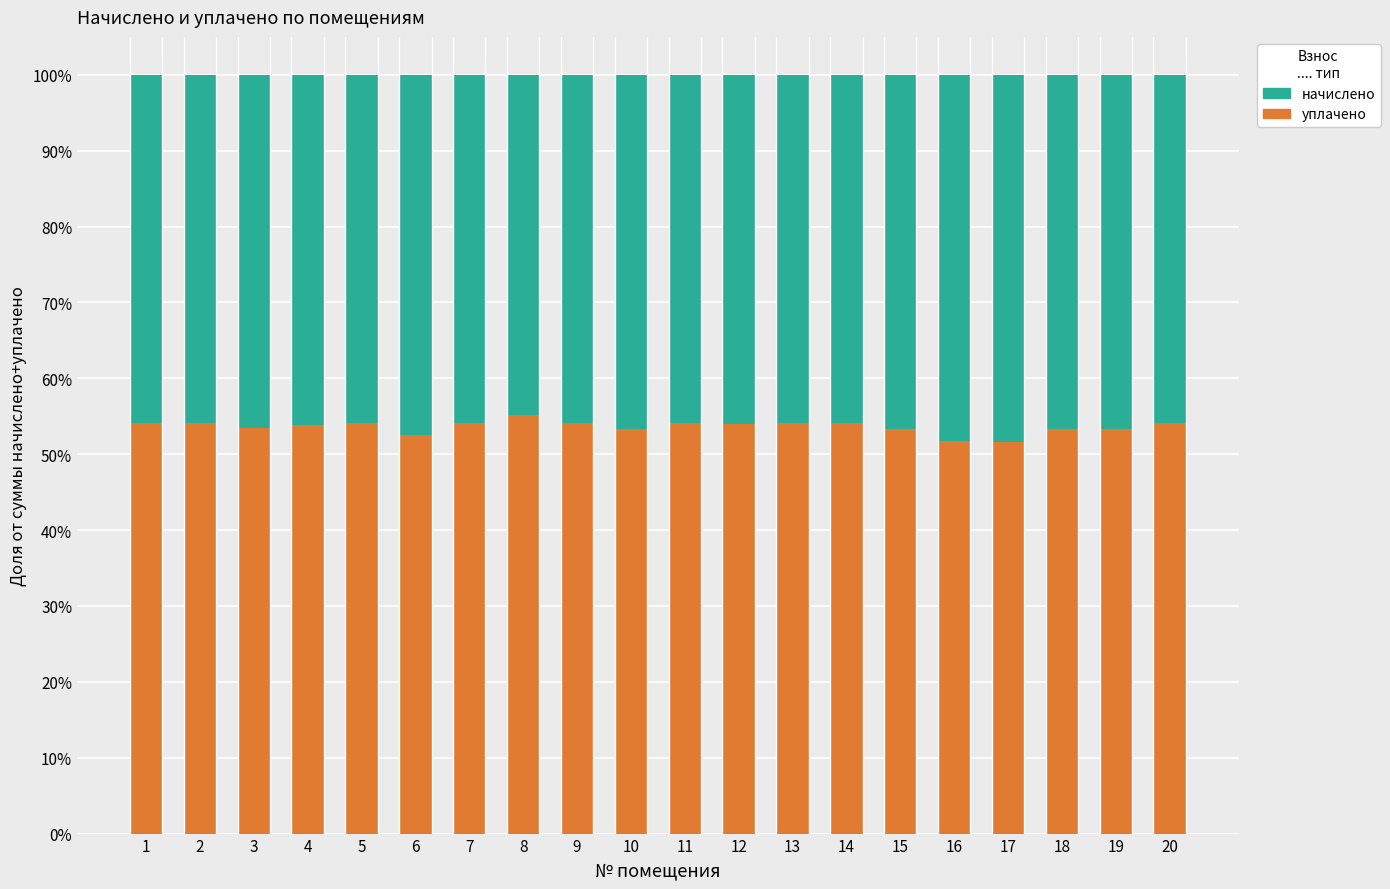

What is the difference between the maximum and minimum values in the уплачено series?

3.5